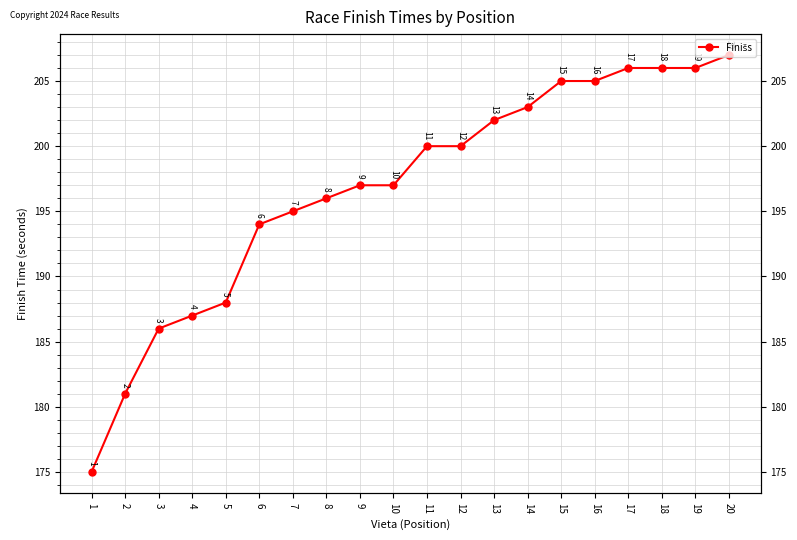

What is the maximum value shown in the chart?

207